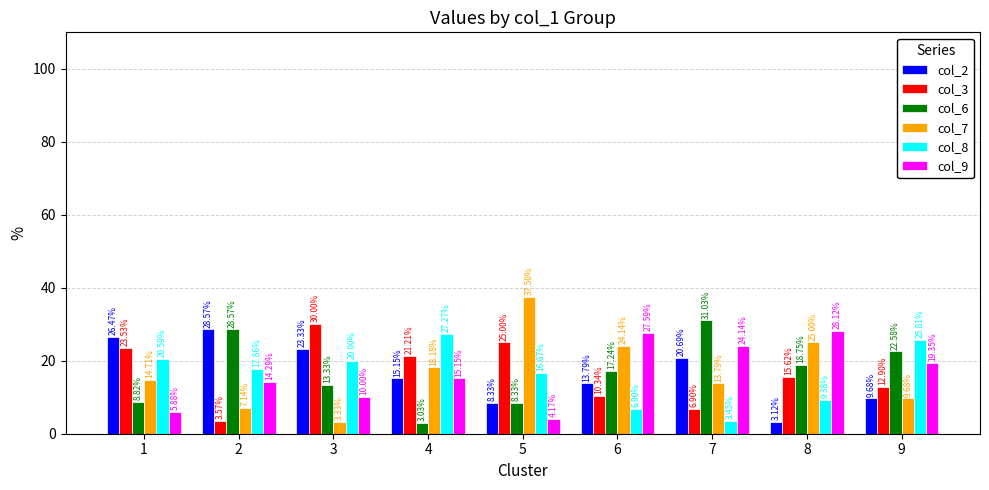

What is the total value across all series at 6?

100.0